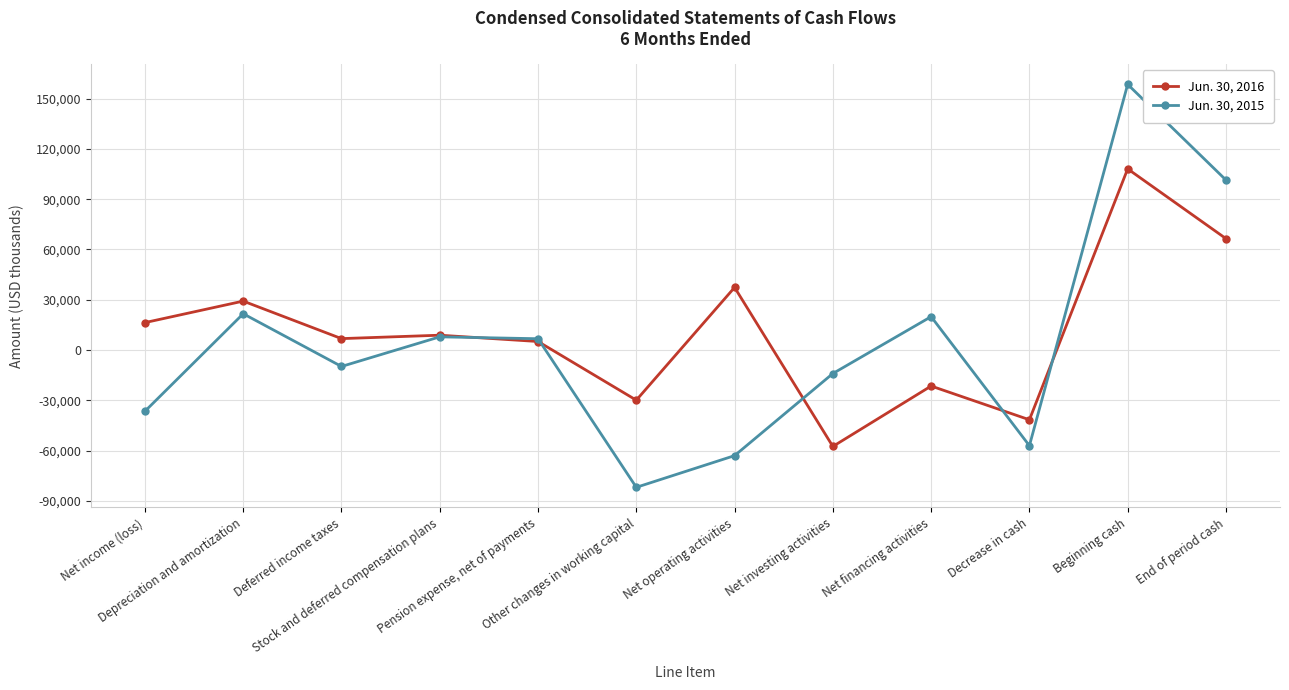

How many negative values does the Jun. 30, 2015 series have?

6